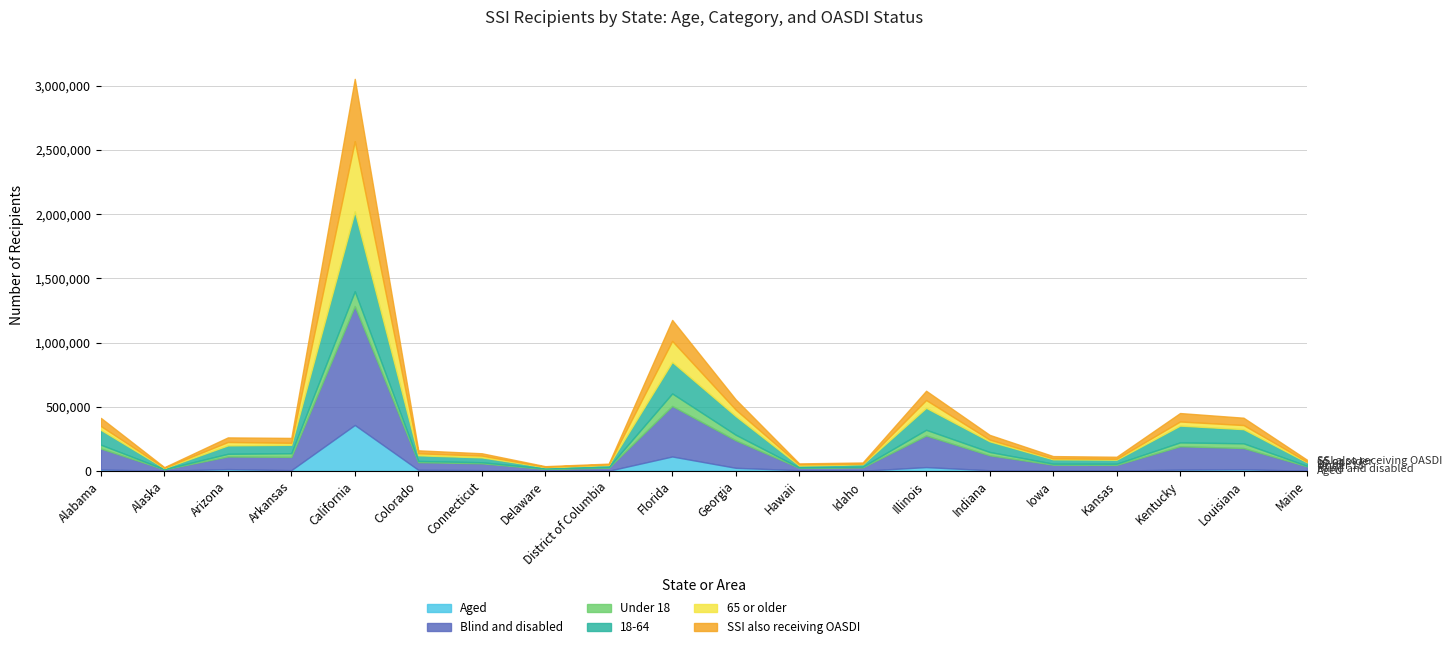

How many interior local peaks does the Aged series have?

5